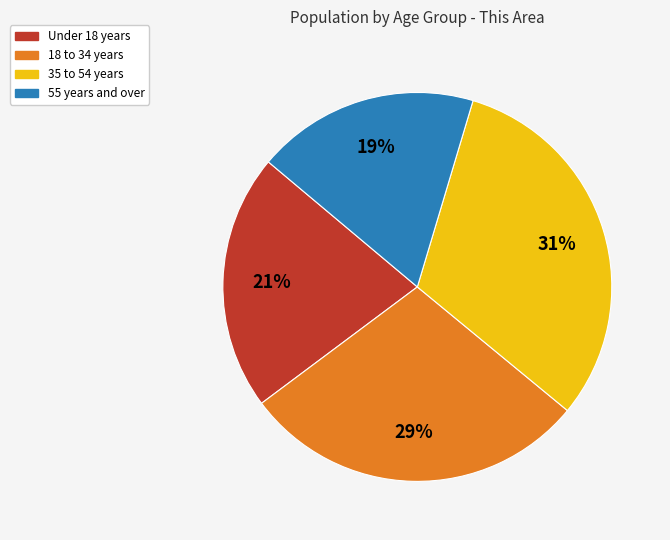

Is the sum of 18 to 34 years and 55 years and over greater than half?

No